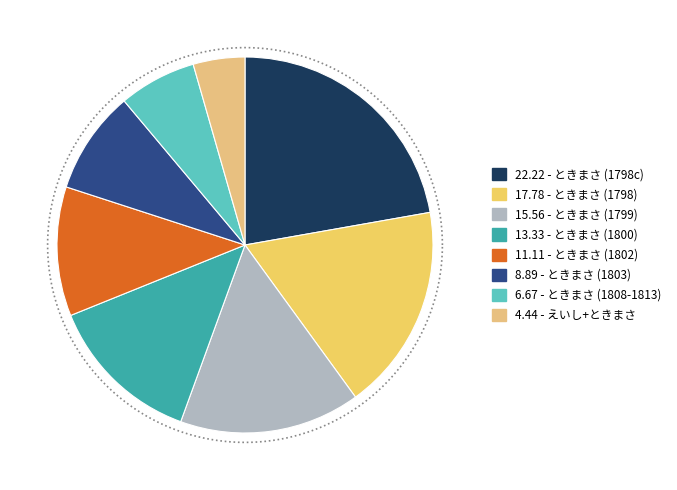

Does any single category account for the majority?

No